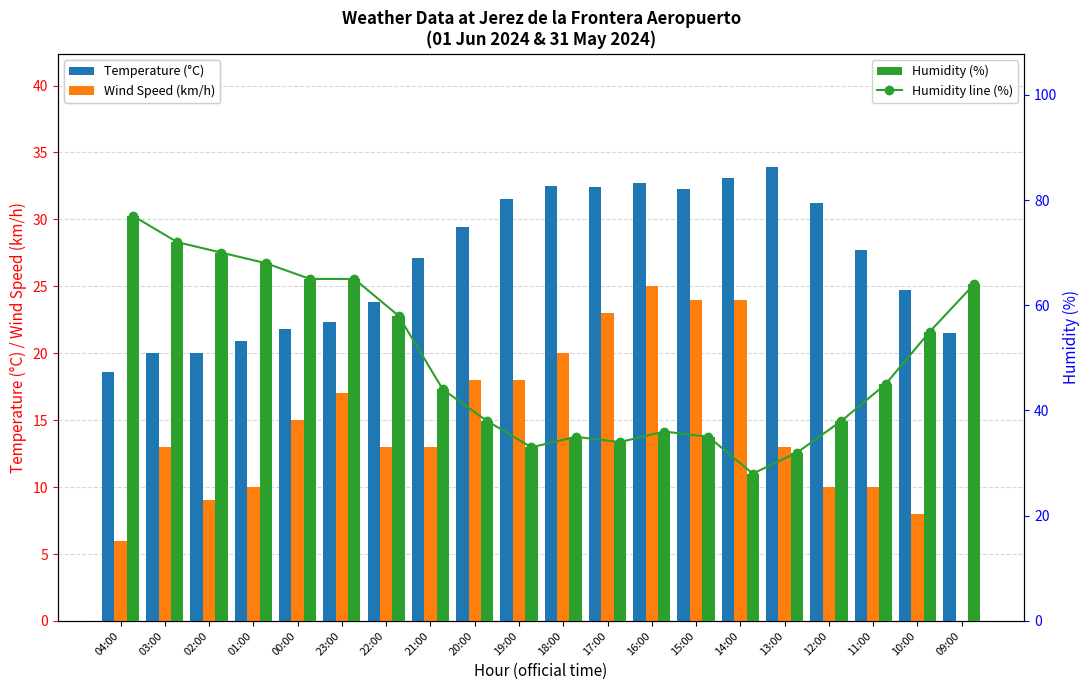

What is the sum of all Humidity (%) values?

992